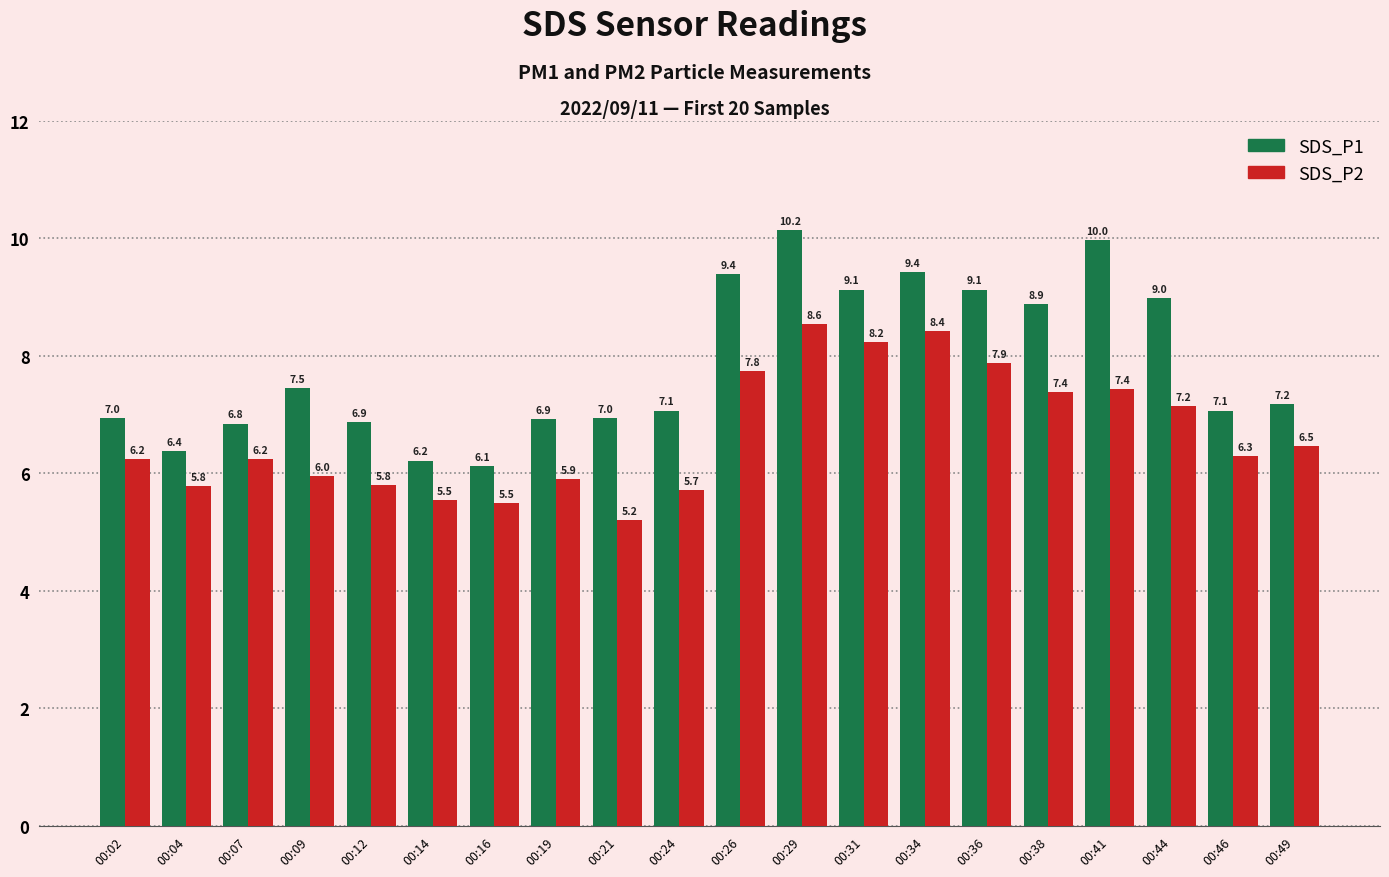

Which series has the largest total across all categories?

SDS_P1